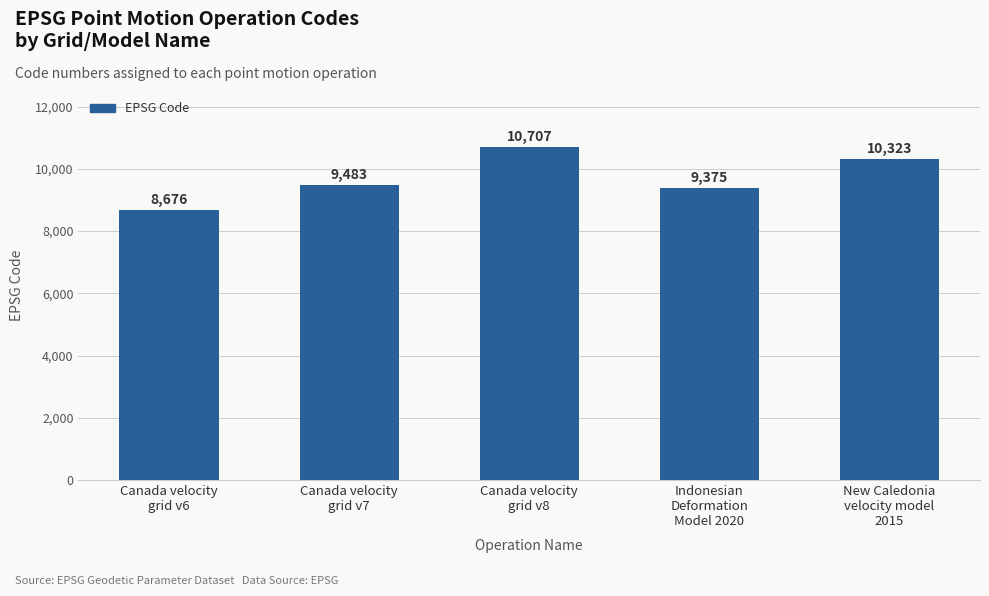

Rank the categories by value from lowest to highest.

Canada velocity
grid v6, Indonesian
Deformation
Model 2020, Canada velocity
grid v7, New Caledonia
velocity model
2015, Canada velocity
grid v8